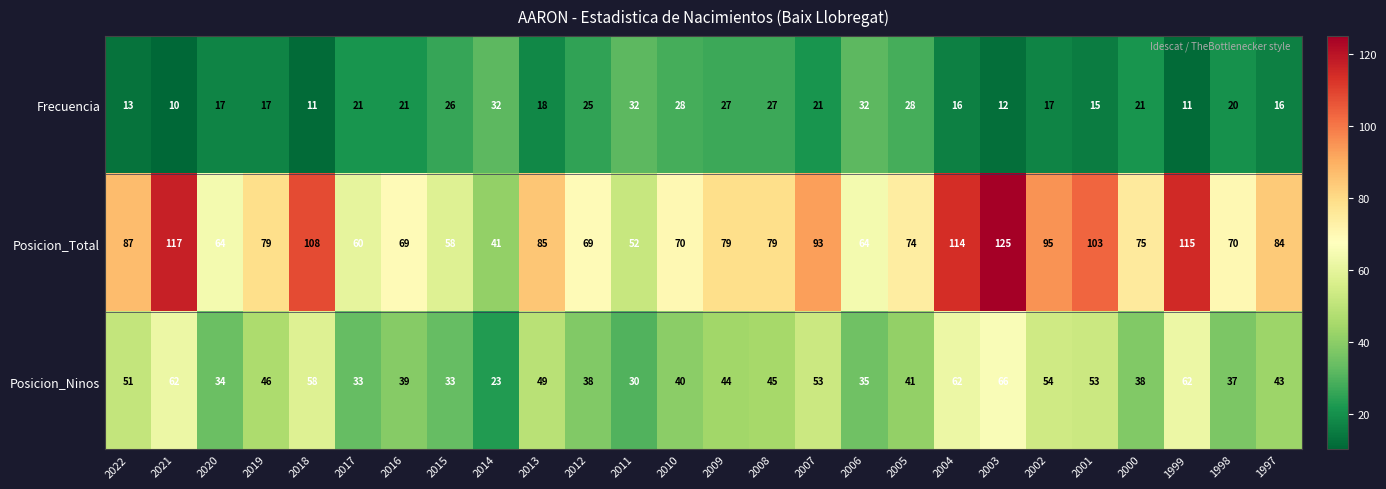

Rank the series by their average value, from lowest to highest.

Frecuencia, Posicion_Ninos, Posicion_Total